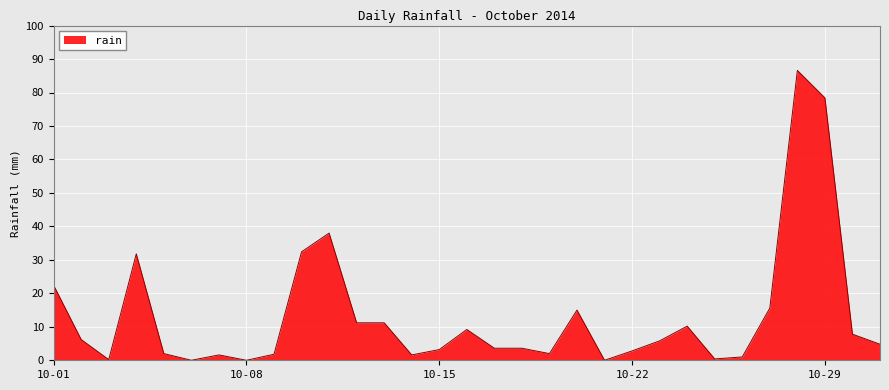

What is the greatest value displayed?

86.6